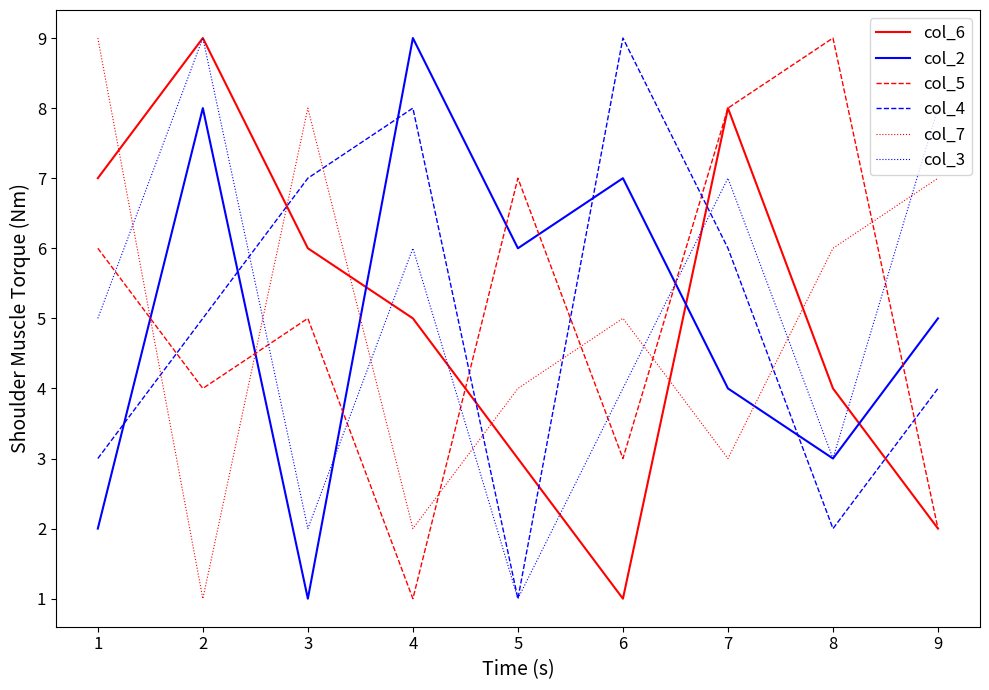

How many categories are shown in the chart?

9